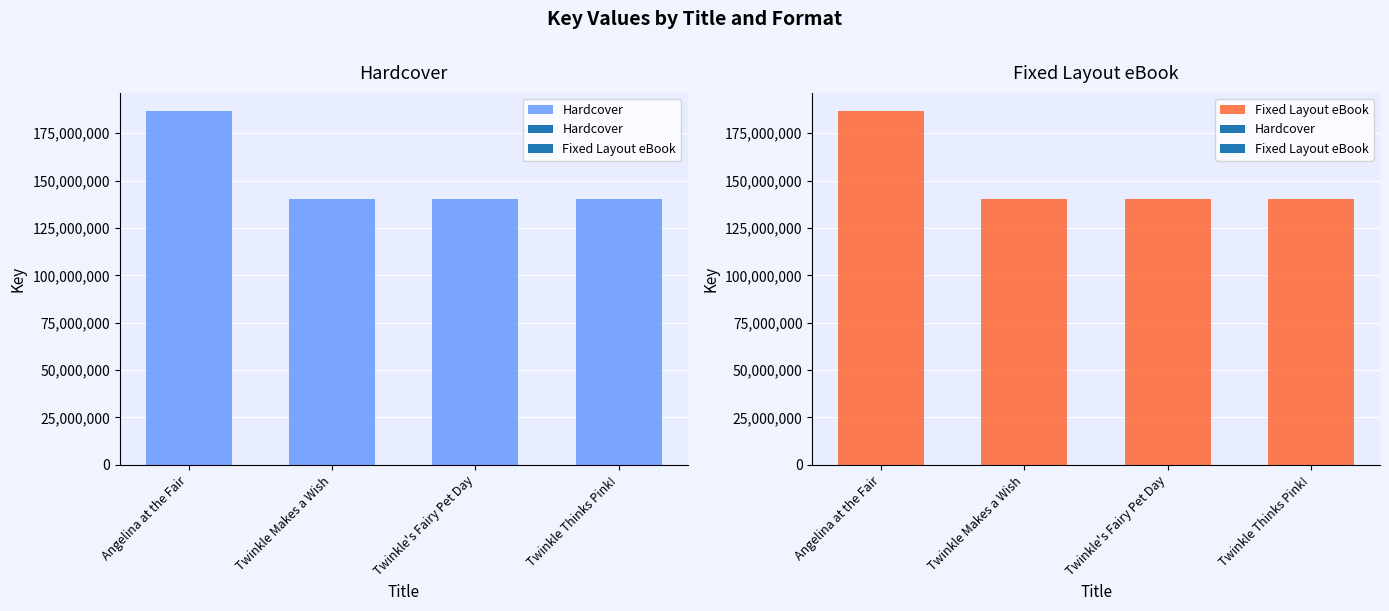

List the series in order of their peak value, lowest first.

Hardcover, Fixed Layout eBook